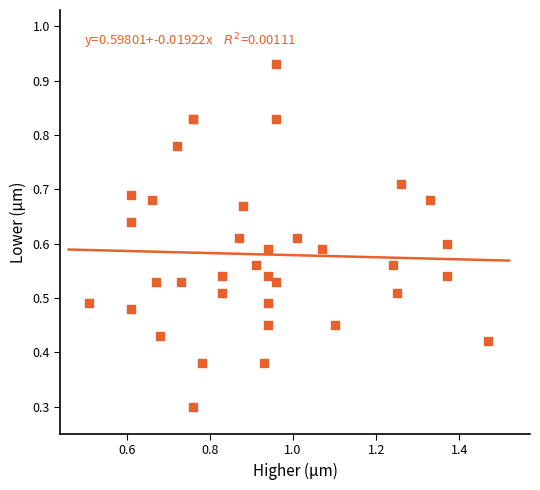

What Y value in the scatter plot is closest to 0?

0.3